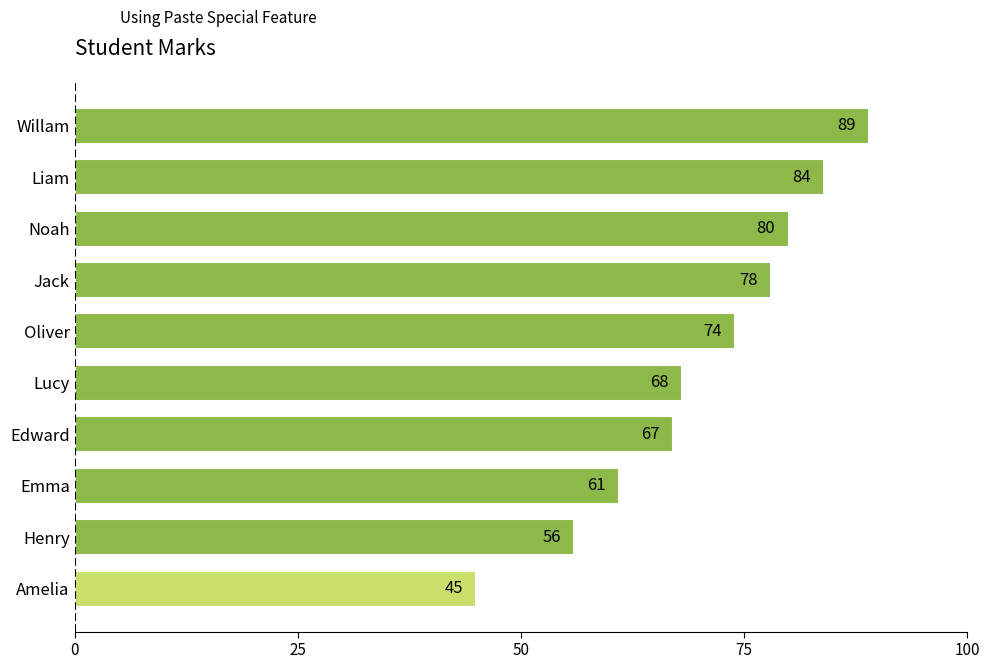

What is the difference between the maximum and minimum values?

44